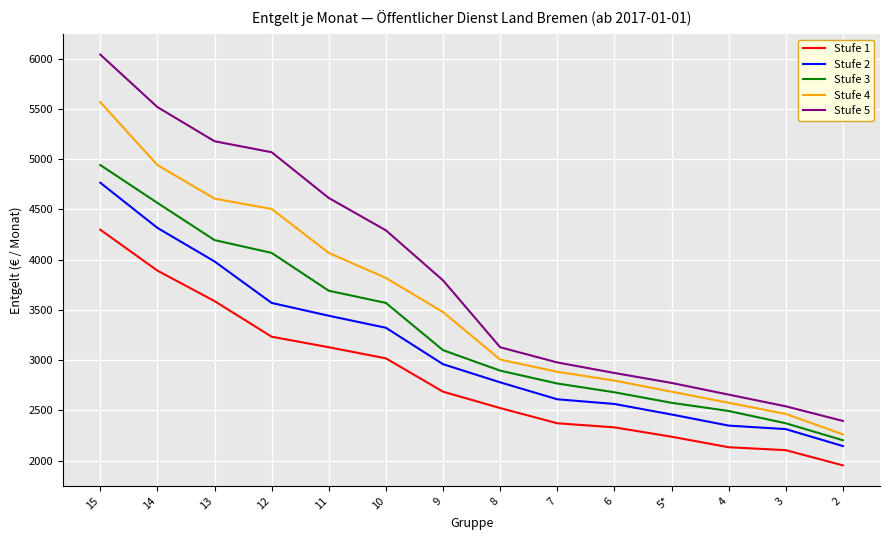

At which category is the sum across all series the highest?

15